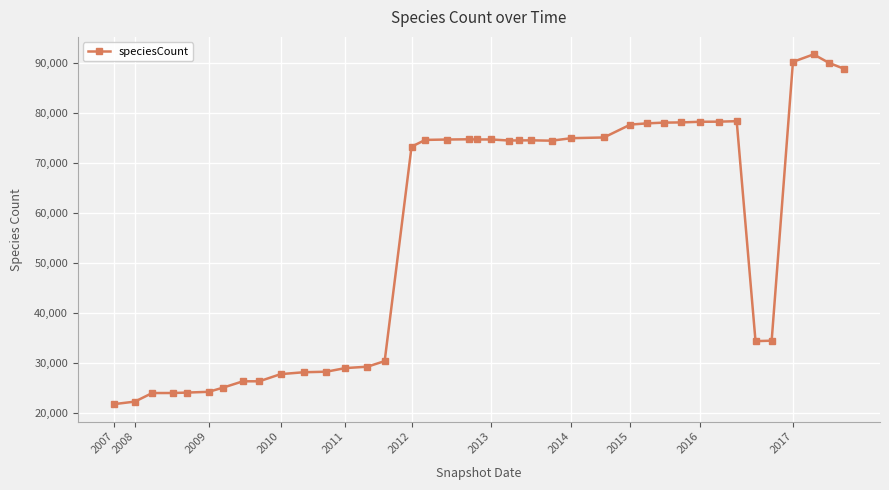

True or false: the data has more than 2 interior local peaks.

True